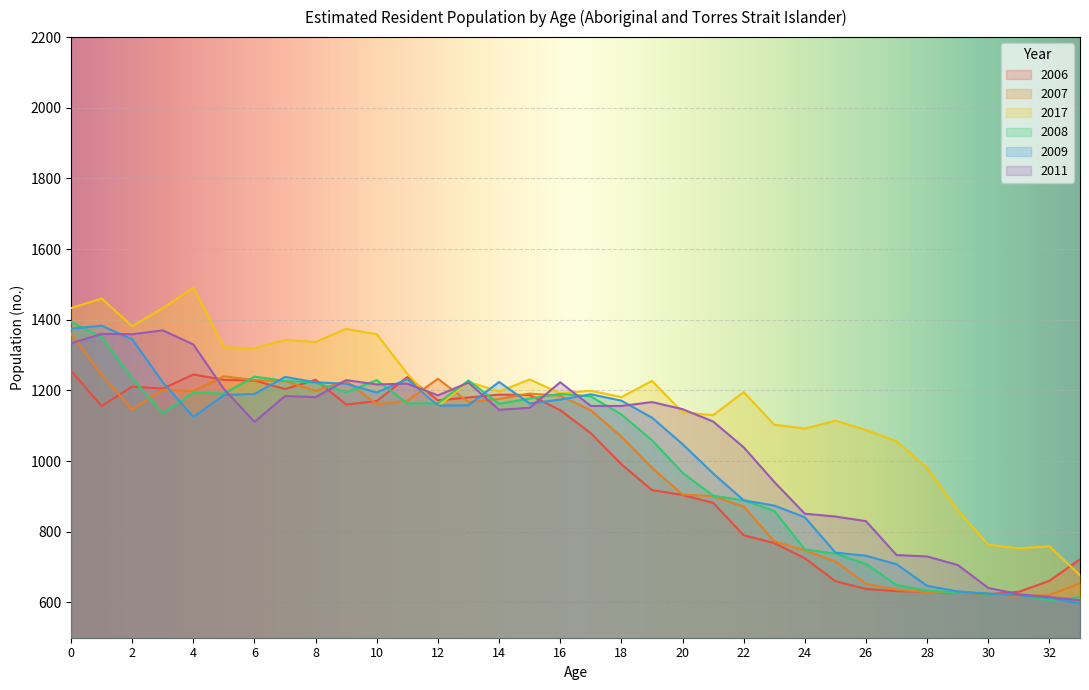

What is the difference between the highest and lowest values at 30?

140